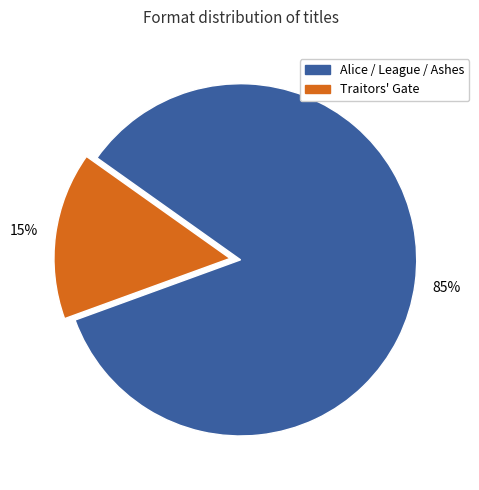

Is there a majority slice in this chart?

Yes